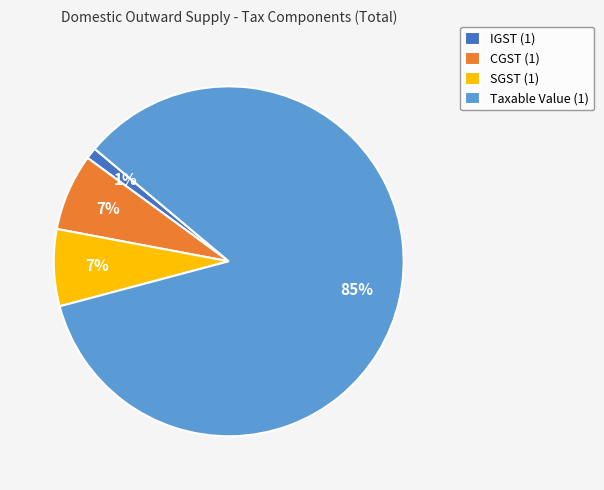

To the nearest percent, what percentage of the pie is CGST (1)?

7%